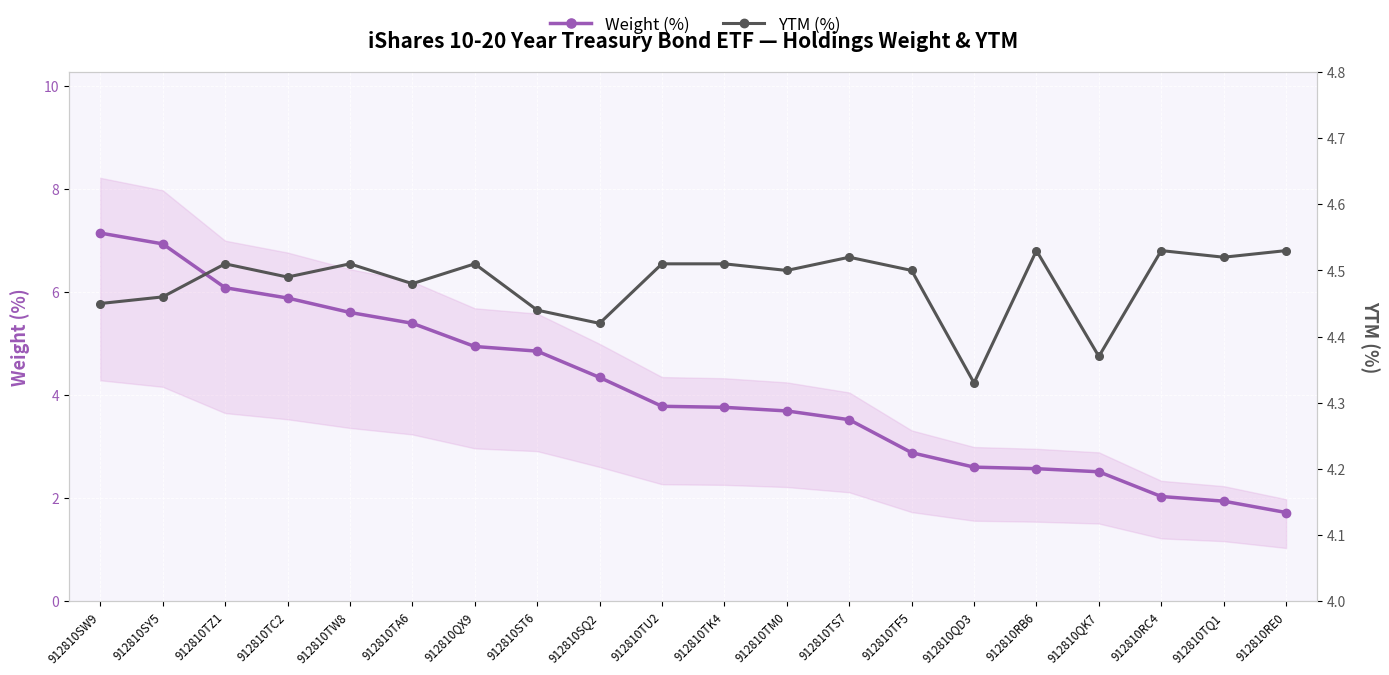

At which label does Weight (%) first exceed 3?

912810SW9